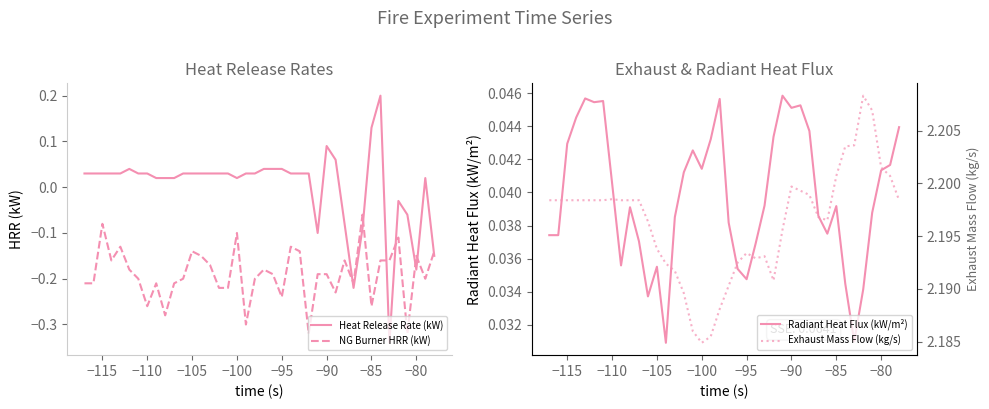

What is the sum of all Exhaust Mass Flow (kg/s) values?

87.9